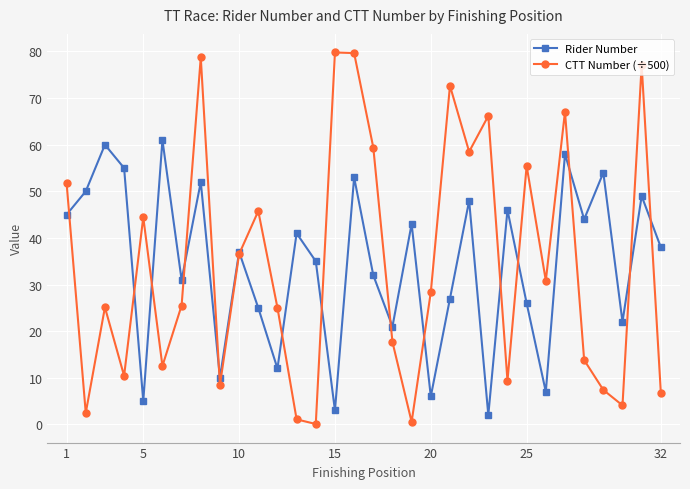

Rank the series by their maximum value, from lowest to highest.

Rider Number, CTT Number (÷500)